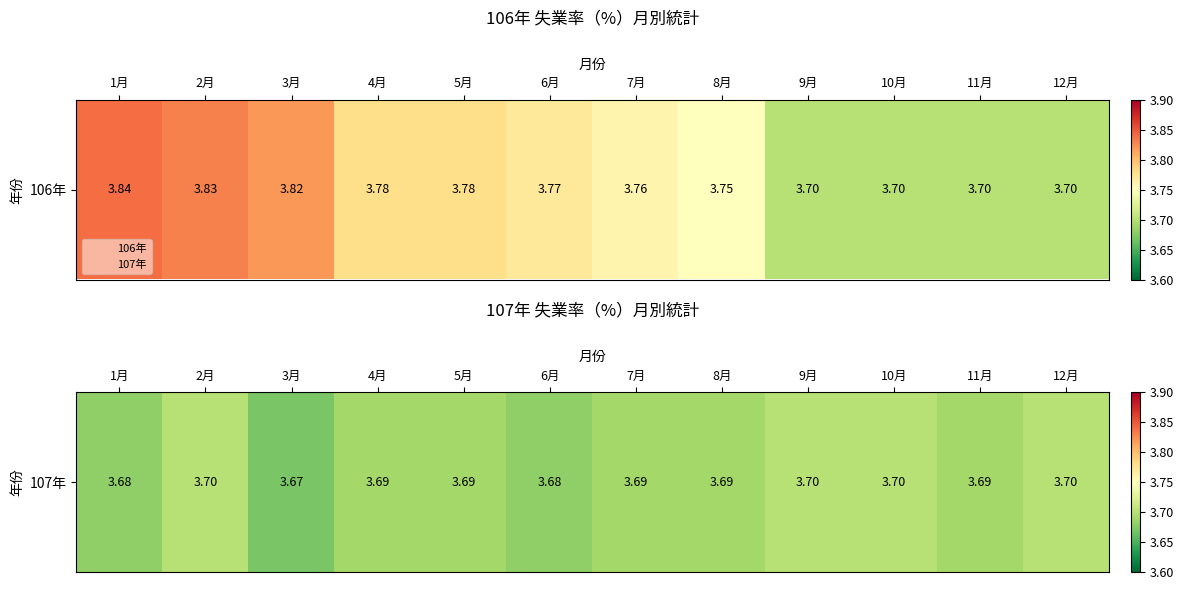

How many values are between 3 and 4?

12